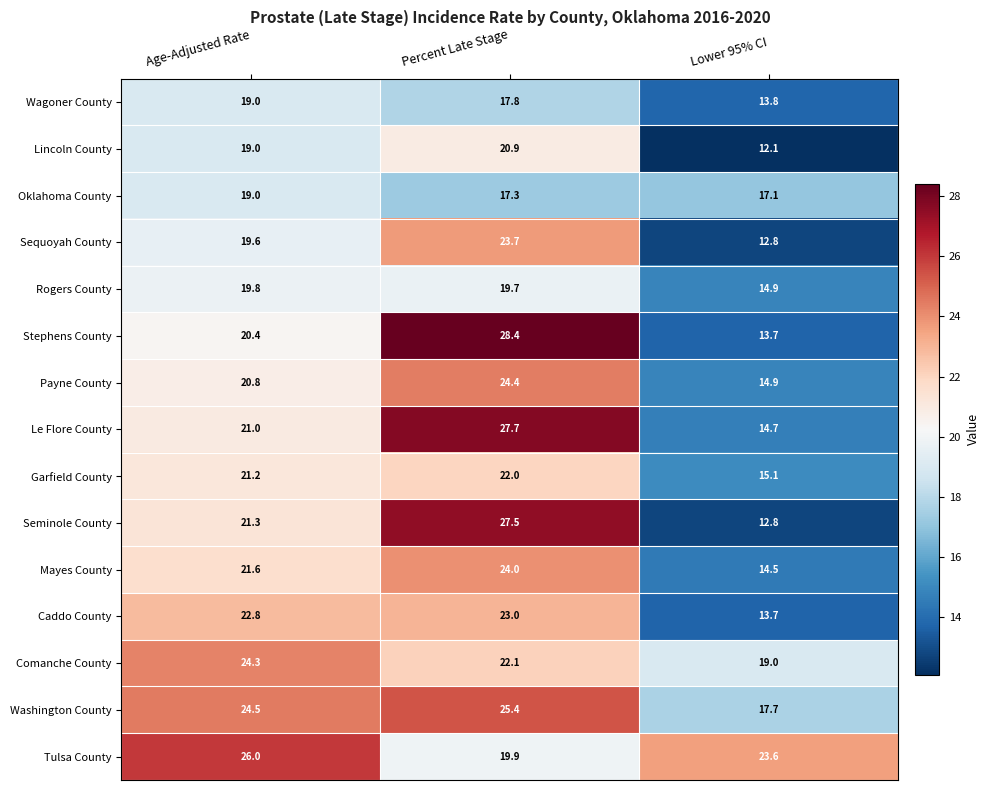

The Payne County series shows 24.4 at Percent Late Stage. True or false?

True